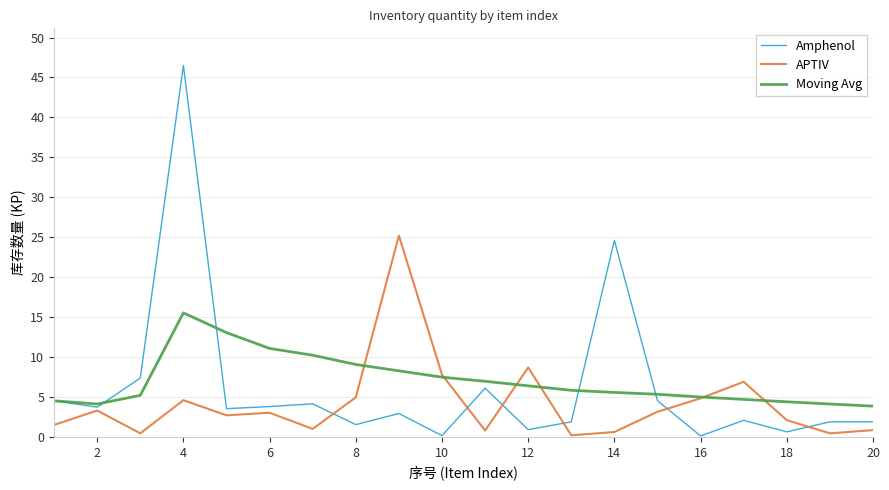

Which series has the widest spread of values?

Amphenol